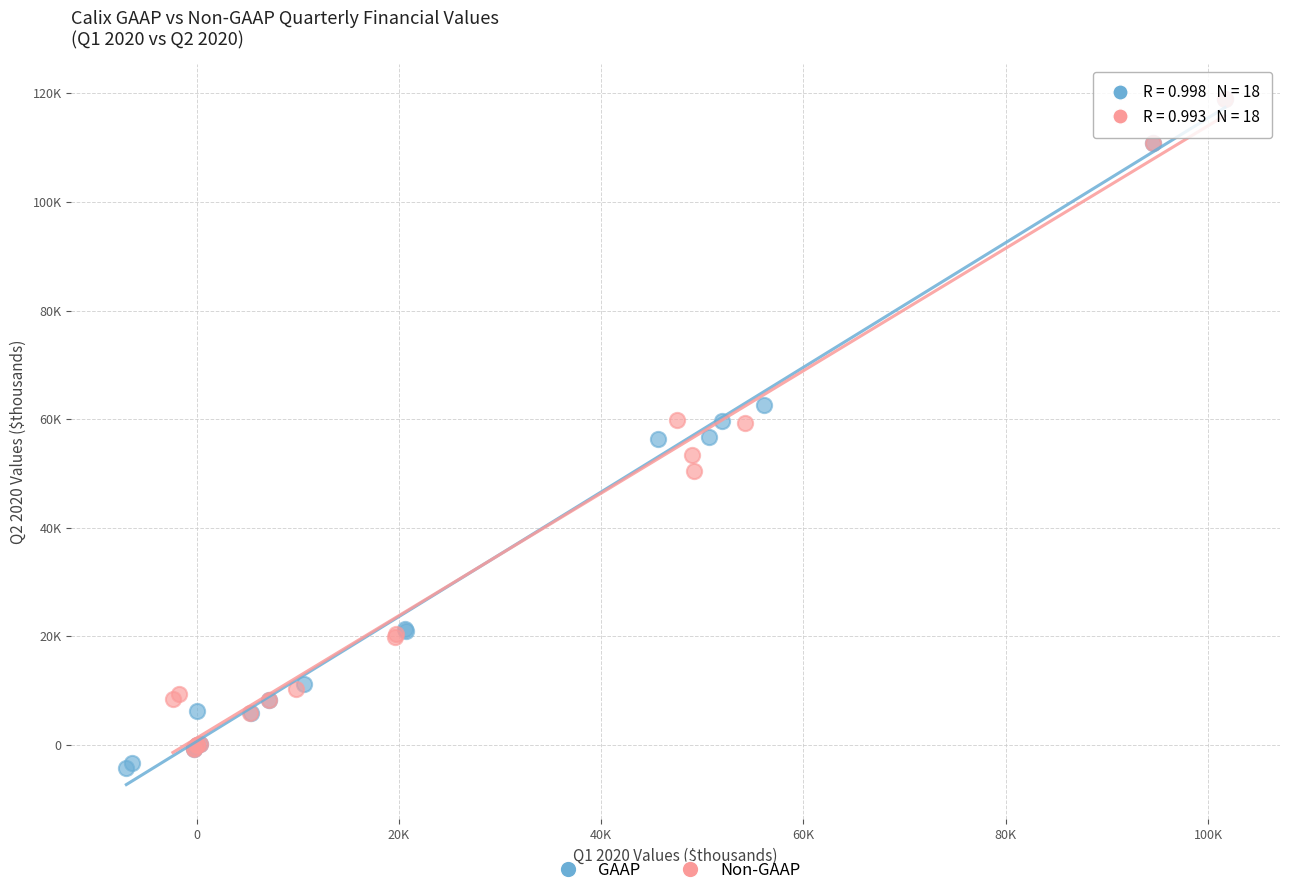

Which series has the widest spread of Y values?

GAAP